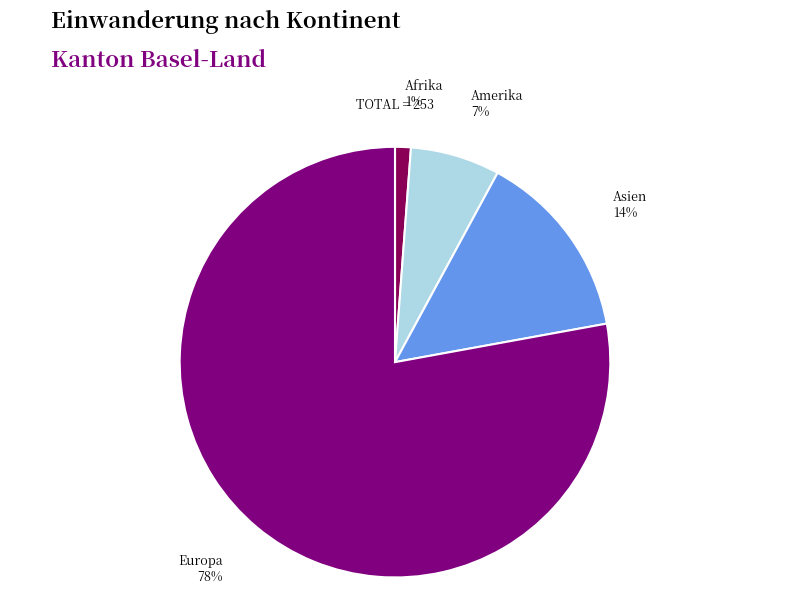

What percentage is the Afrika slice, to the nearest percent?

1%